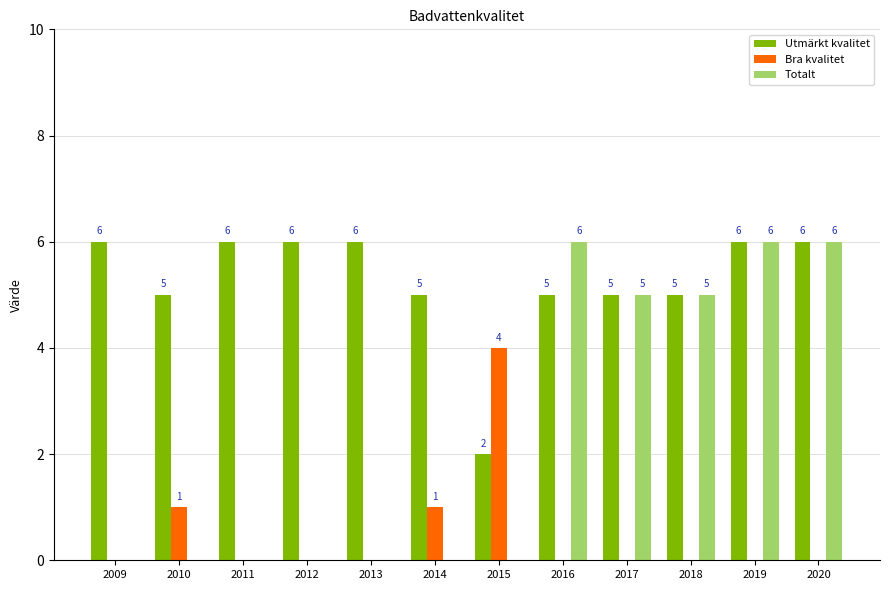

How many Totalt values are between 0 and 6?

12